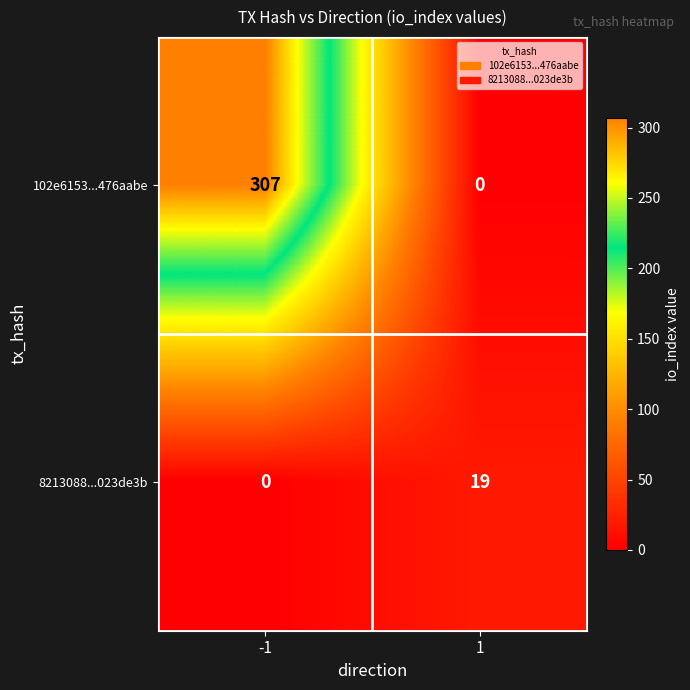

What is the total value across all series at -1?

307